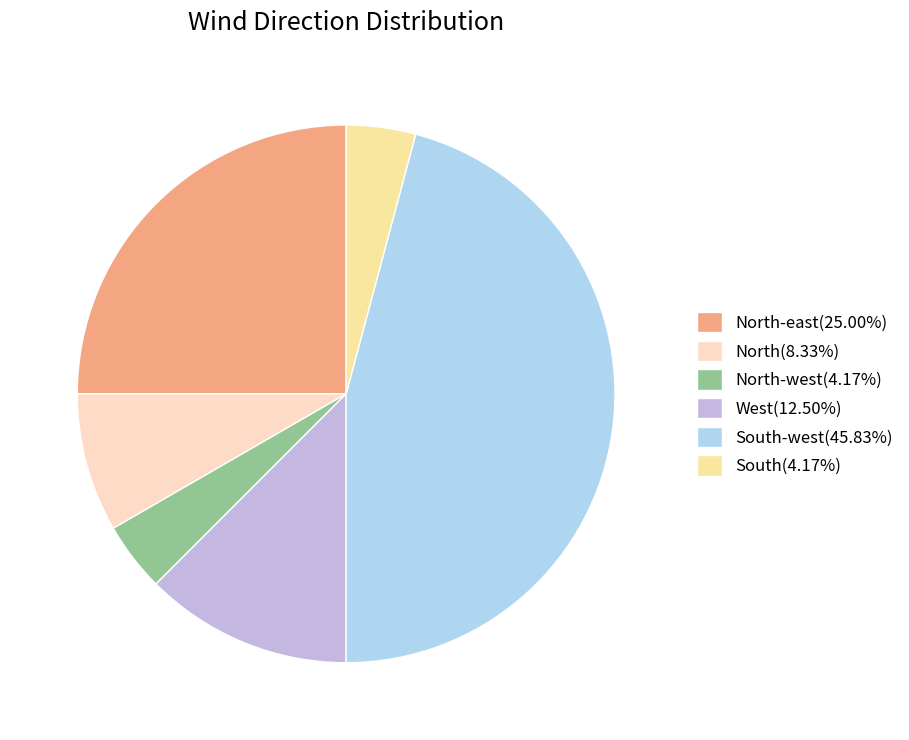

Count the number of slices in the pie.

6